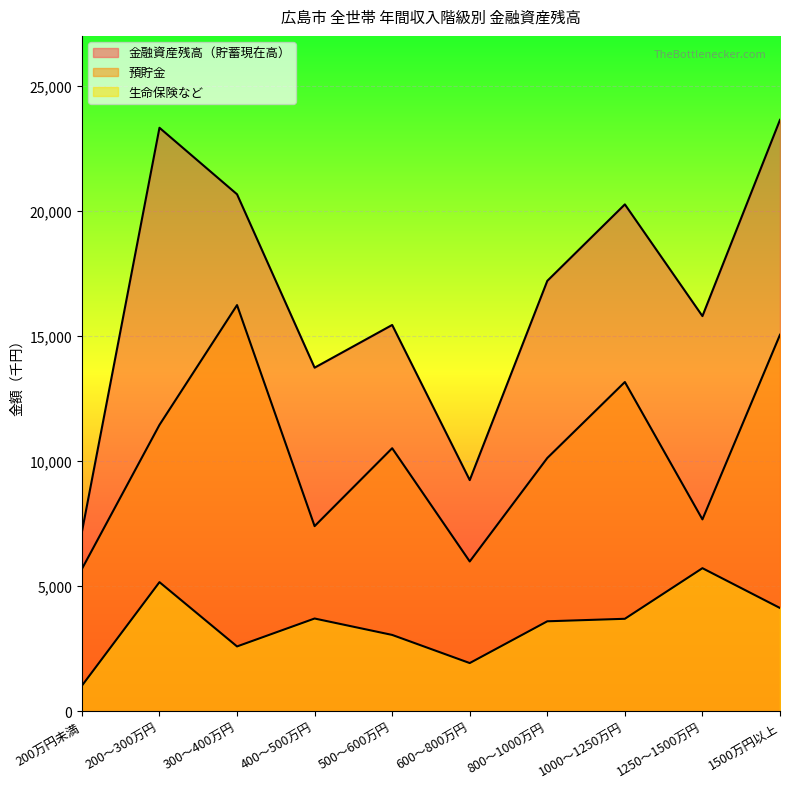

True or false: 生命保険など and 預貯金 intersect in this chart.

False